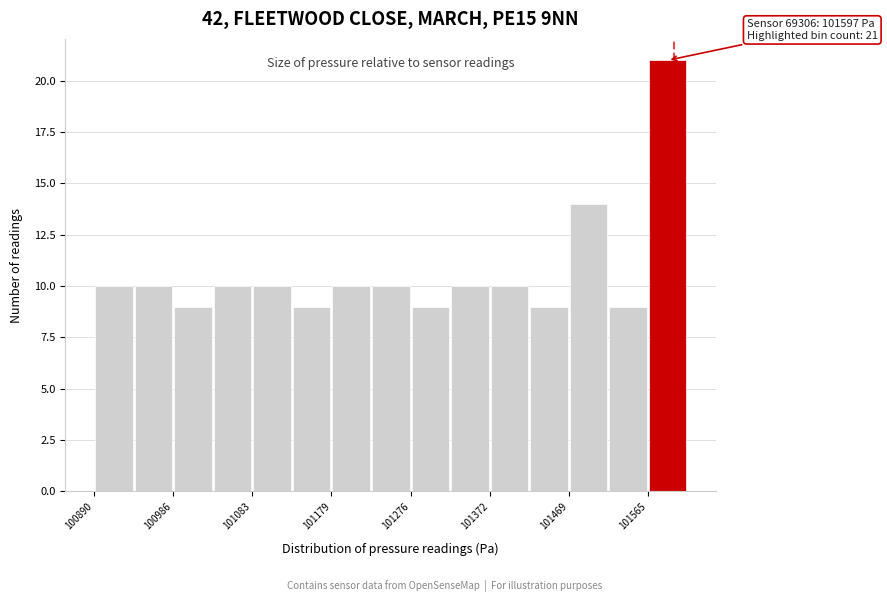

Which range on the x-axis has the tallest bar?

101570 to 101610